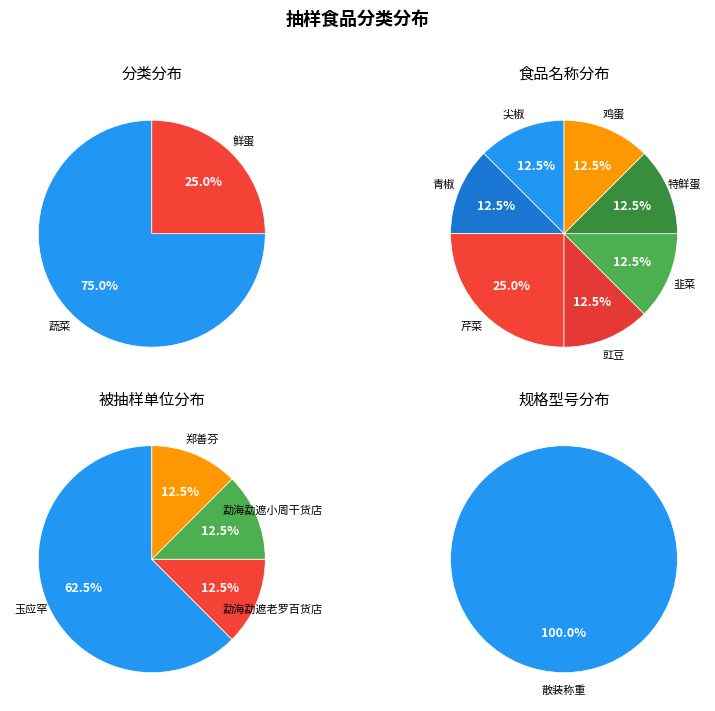

How much of the chart is everything except 鲜蛋?

75.0%